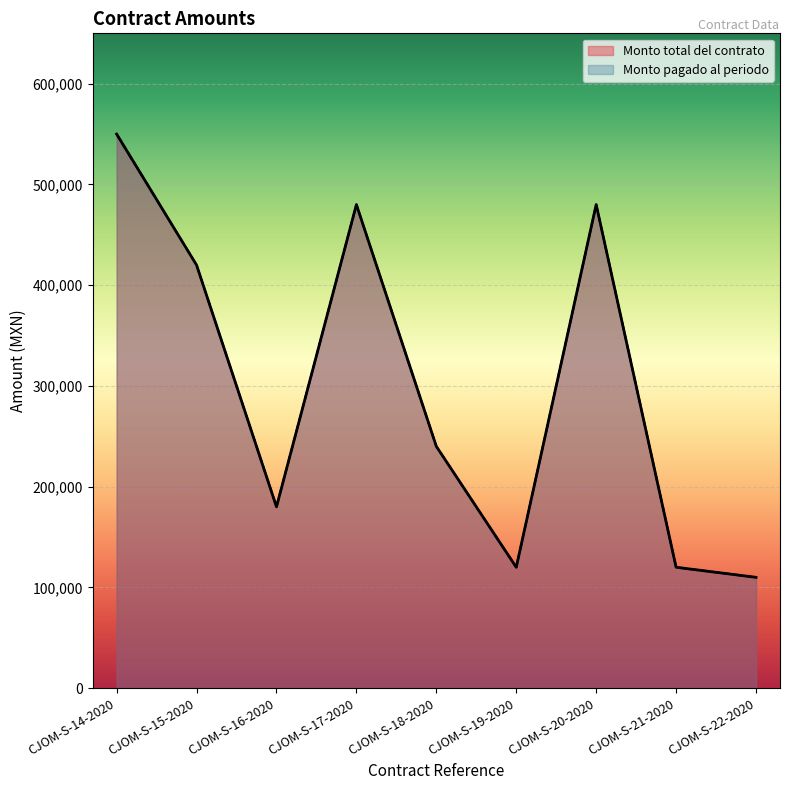

How many data points does each series have?

9